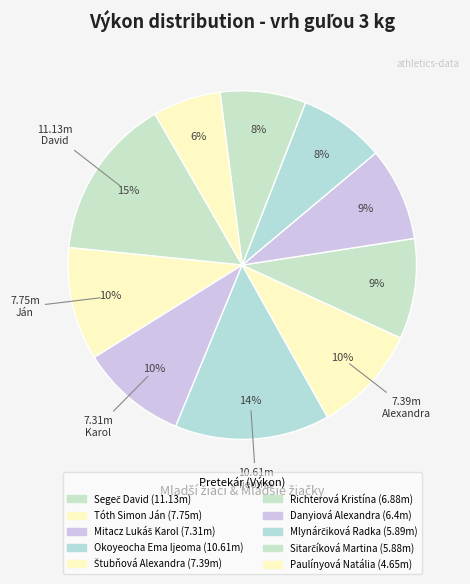

True or false: Richterová Kristína accounts for 9% of the total.

True